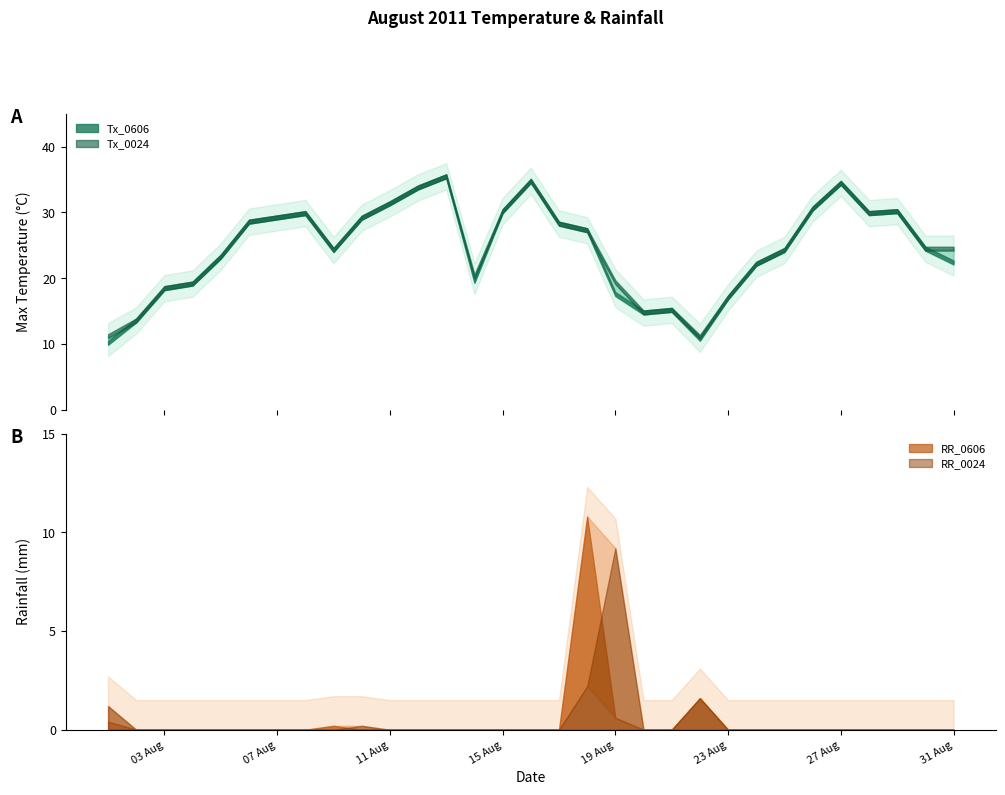

In RR_0024, how many points are higher than both neighbors (excluding endpoints)?

3